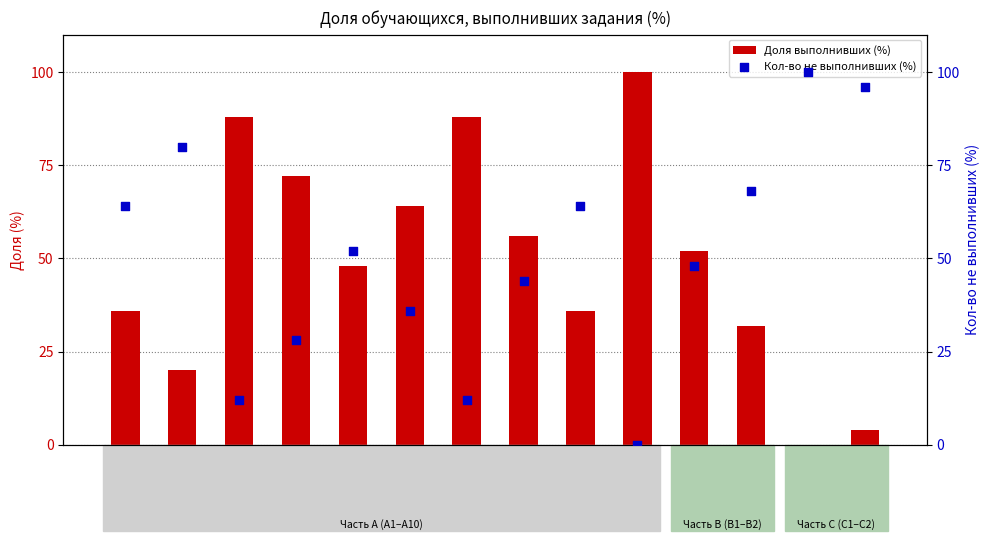

Which series contains the highest Y value?

Доля выполнивших (%)